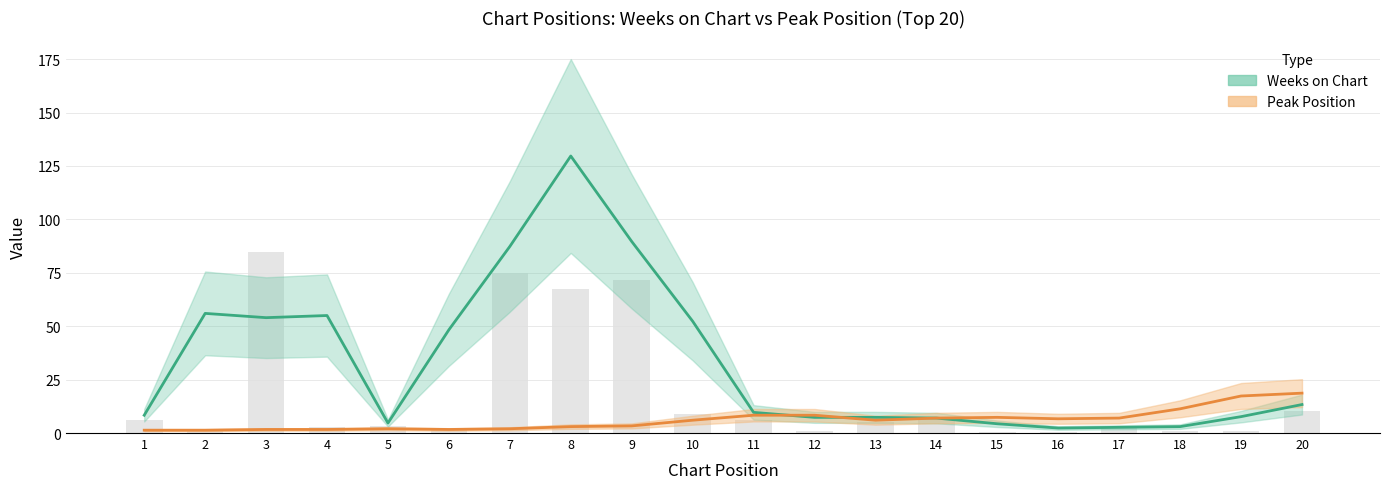

Rank the categories by value from highest to lowest.

3, 7, 9, 8, 20, 10, 1, 11, 14, 13, 5, 4, 17, 2, 6, 12, 18, 19, 15, 16